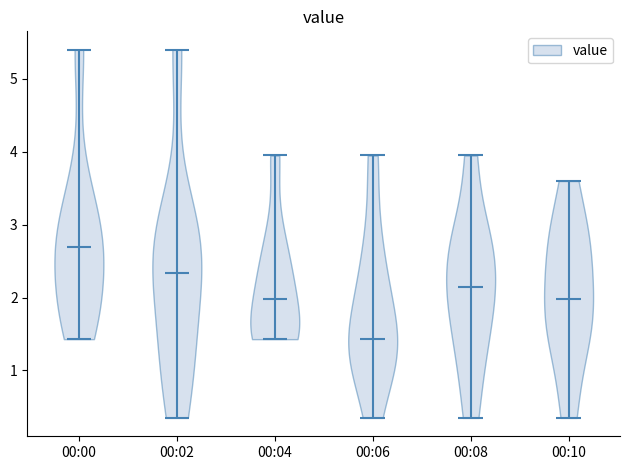

Reading left to right, read every violin against the y-axis: where its median line is, and the lowest and highest points it reaches. The values are not printed on the chart, so give them approximately, as read against the axis.

00:00: median line 2.7, lowest point 1.4, highest point 5.4
00:02: median line 2.3, lowest point 0.4, highest point 5.4
00:04: median line 2.0, lowest point 1.4, highest point 4.0
00:06: median line 1.4, lowest point 0.4, highest point 4.0
00:08: median line 2.2, lowest point 0.4, highest point 4.0
00:10: median line 2.0, lowest point 0.4, highest point 3.6